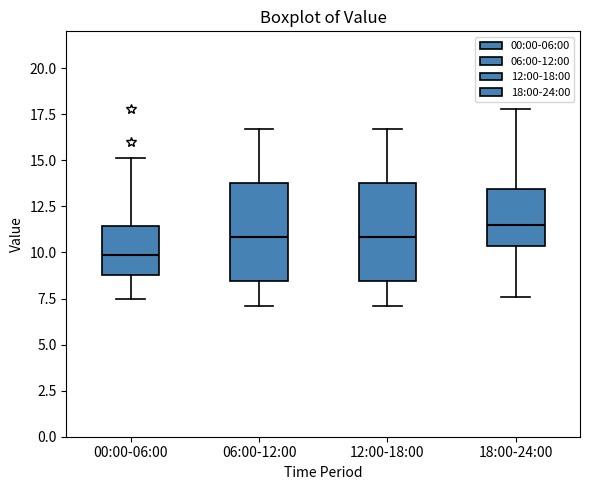

Reading left to right, read every box against the y-axis: the position of its median line, the range the box covers, and the ends of its whiskers. The values are not printed on the chart, so give them approximately, as read against the axis.

00:00-06:00: median 10.0, box 9.0 to 11.5, whiskers 7.5 to 15.0
06:00-12:00: median 11.0, box 8.5 to 14.0, whiskers 7.0 to 16.5
12:00-18:00: median 11.0, box 8.5 to 14.0, whiskers 7.0 to 16.5
18:00-24:00: median 11.5, box 10.5 to 13.5, whiskers 7.5 to 18.0